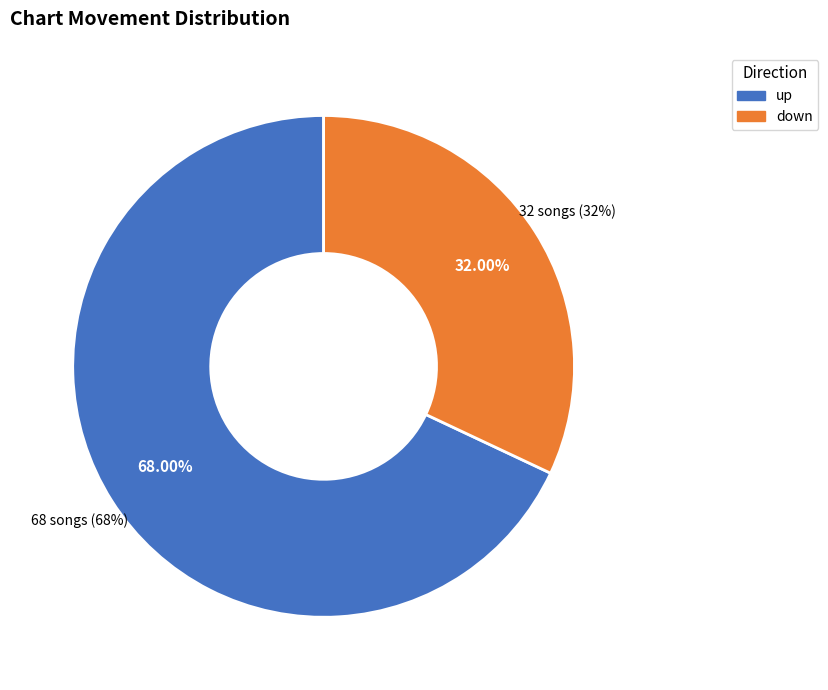

How many slices are in this pie chart?

2